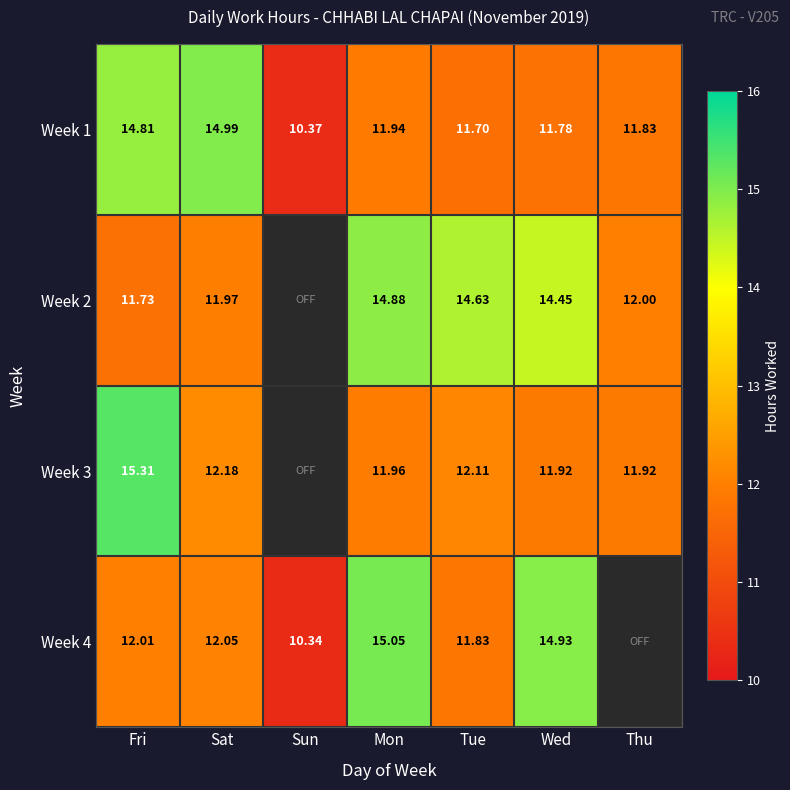

Where does the Week 1 series first go above 11?

Fri